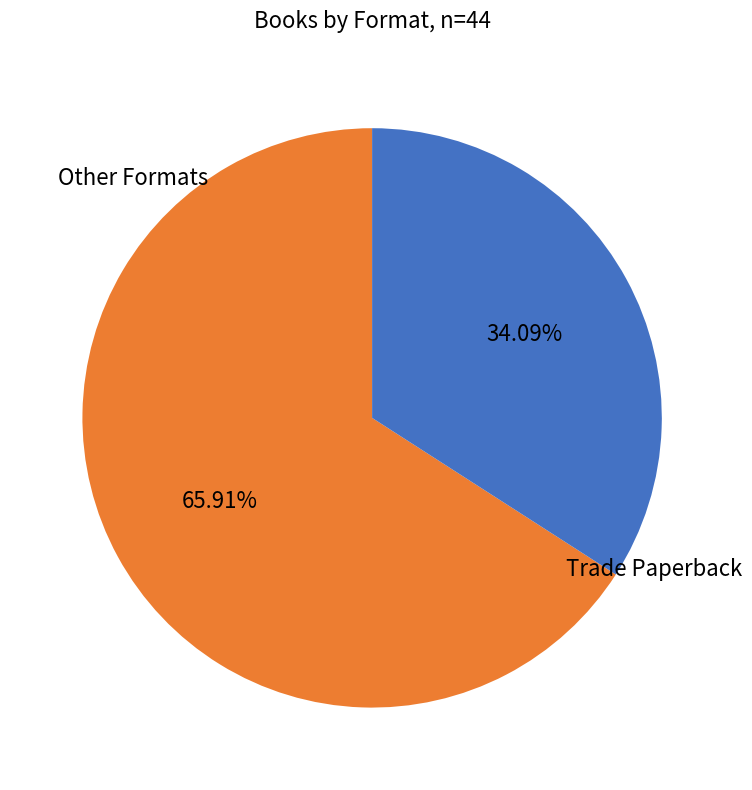

To the nearest percent, what is the difference between the largest and smallest slice percentages?

32%